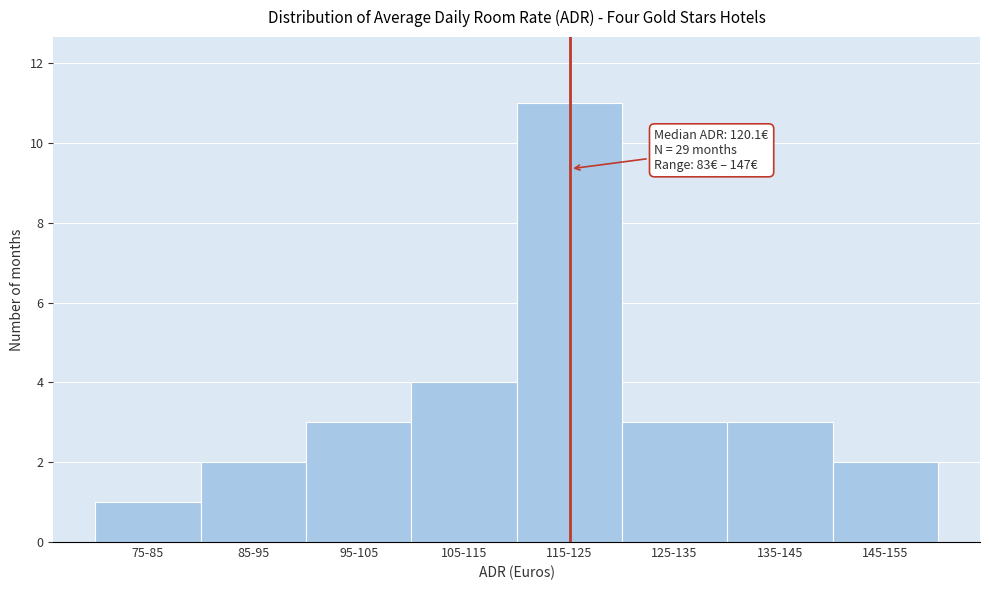

Reading left to right, list all the values displayed in this chart.

75-85=1	85-95=2	95-105=3	105-115=4	115-125=11	125-135=3	135-145=3	145-155=2